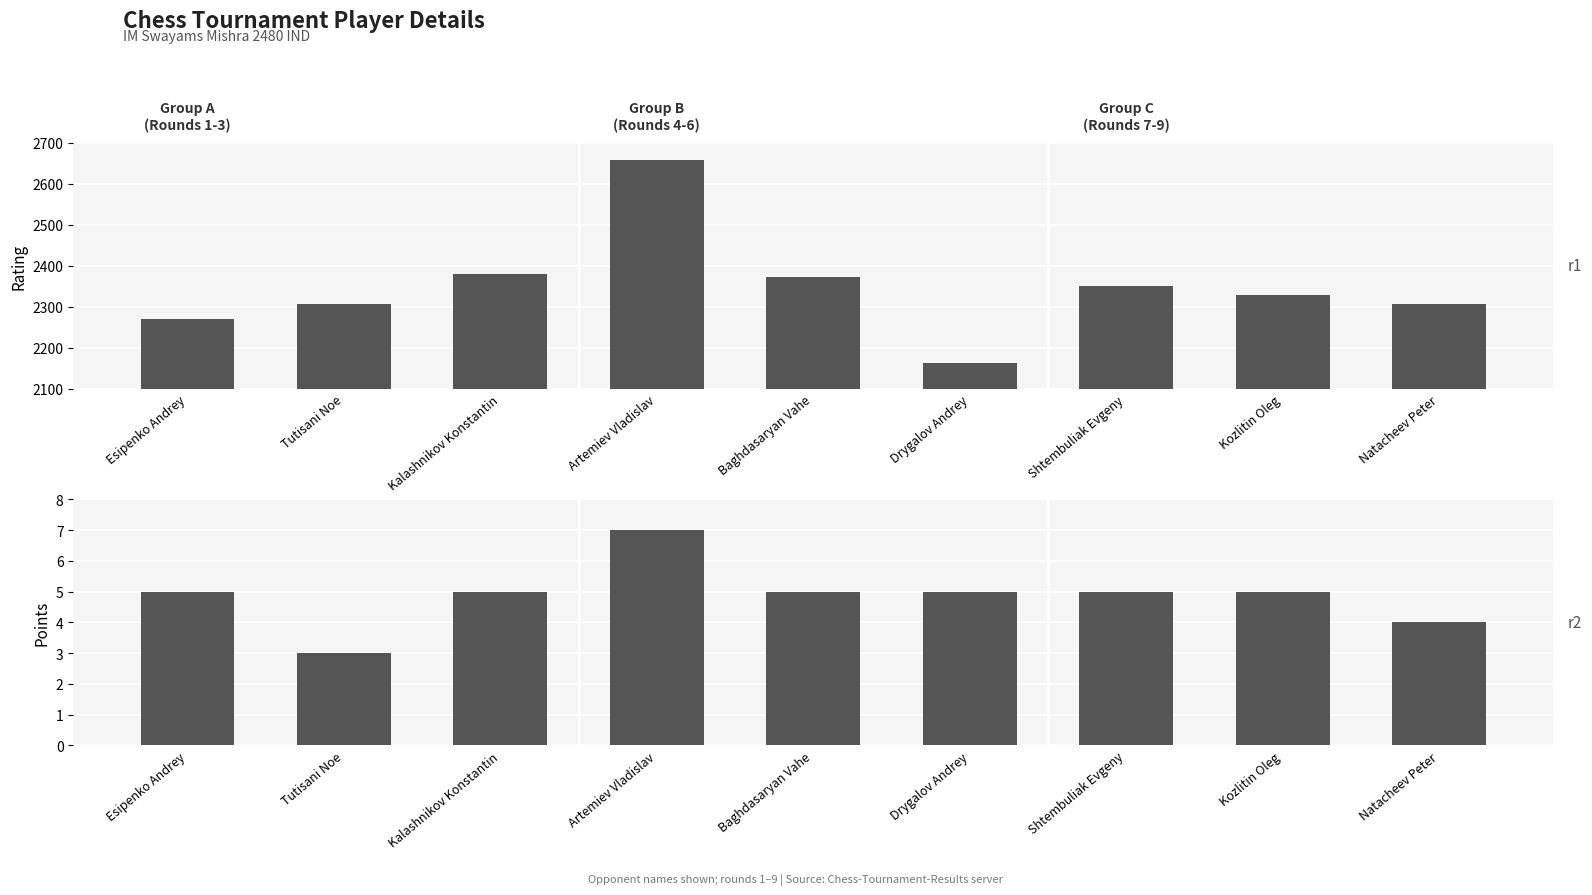

What is the difference between the highest and lowest values at Tutisani Noe?

2305